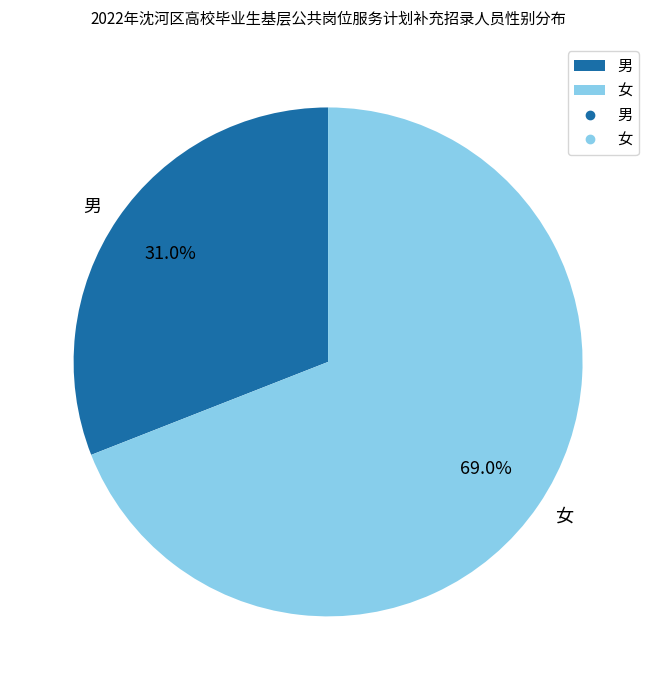

Does 女 account for over 50% of the chart?

Yes